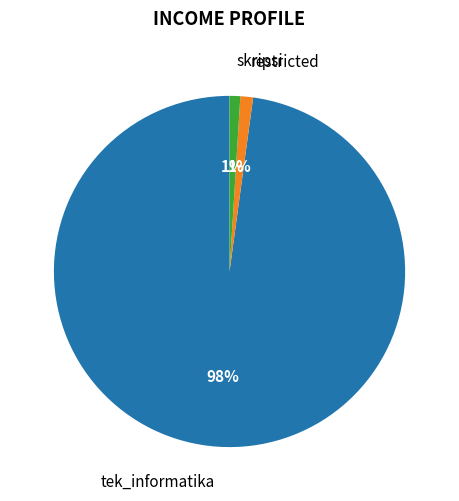

Is there a majority slice in this chart?

Yes